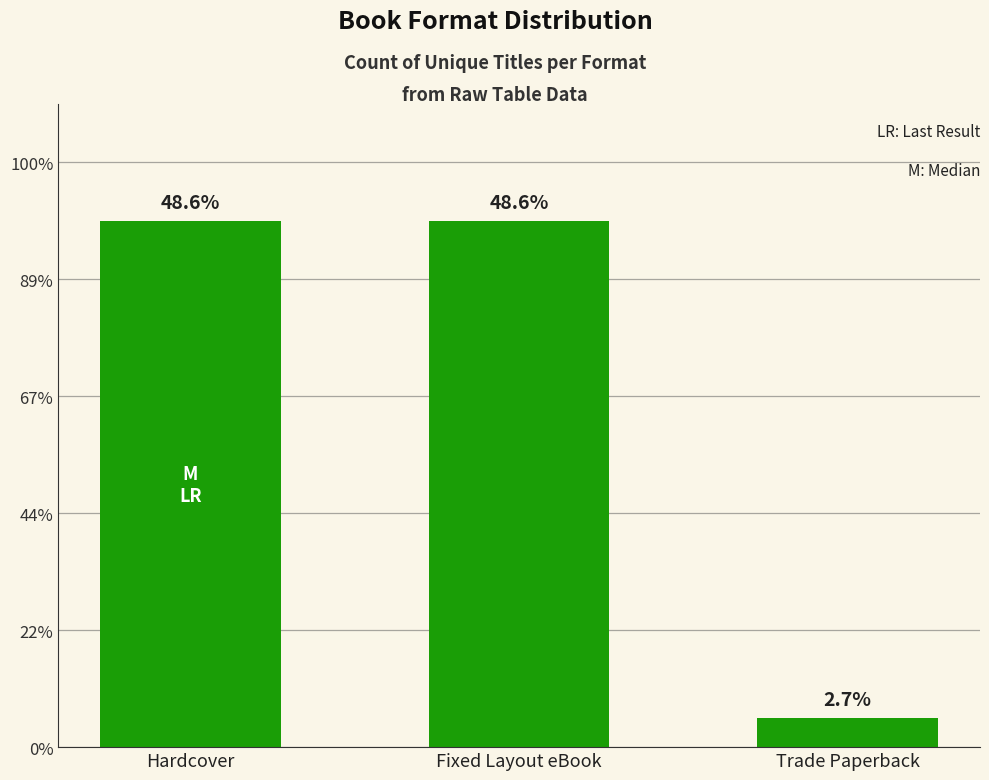

Approximately how many times larger is the value at Trade Paperback compared to Fixed Layout eBook?

0.1